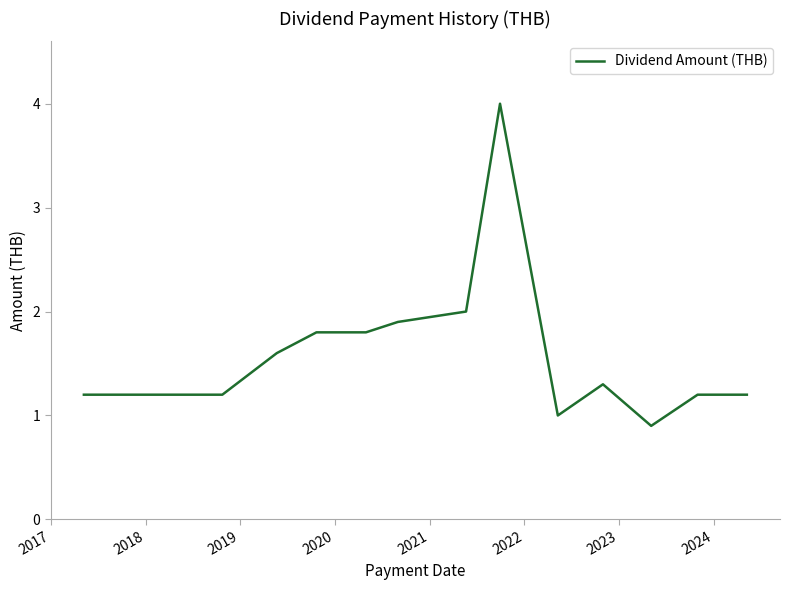

What is the maximum value shown in the chart?

4.0